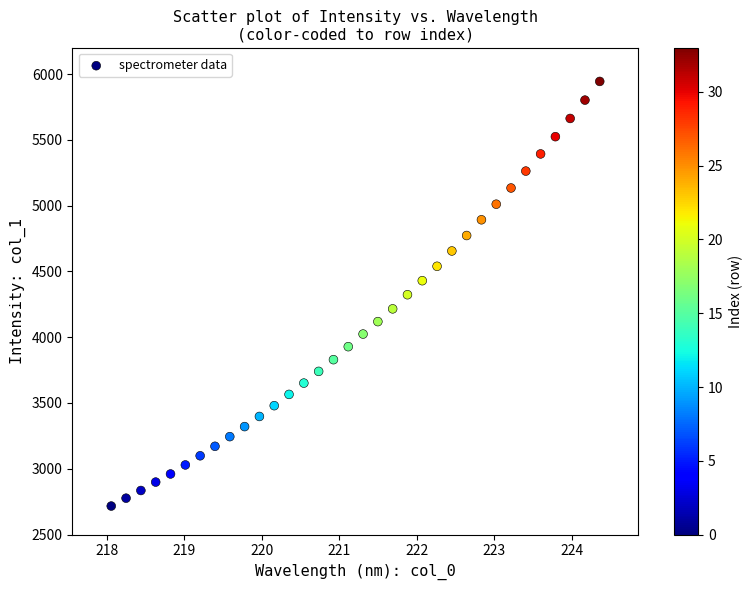

What is the range of X values (max minus min)?

6.3